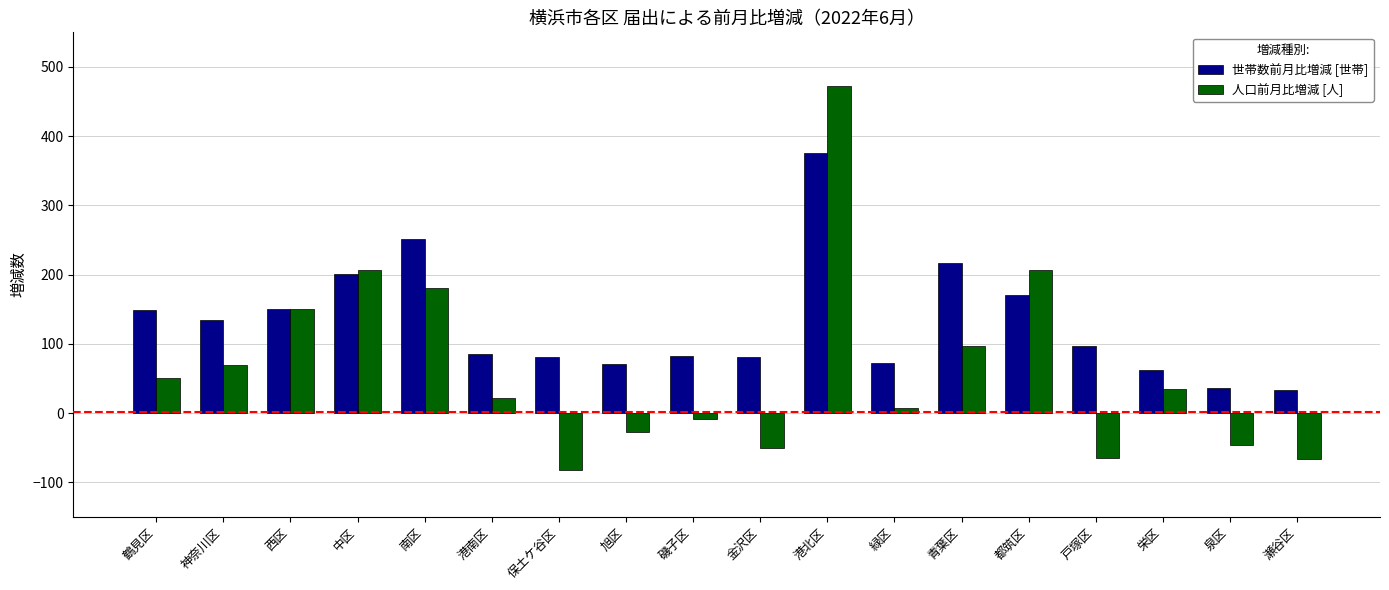

Between 中区 and 港北区, which series saw the biggest shift?

人口前月比増減 [人]